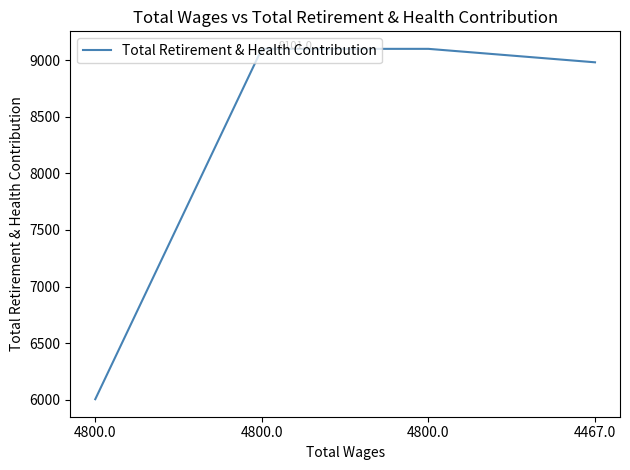

Does the chart display data point markers on the line(s)?

No